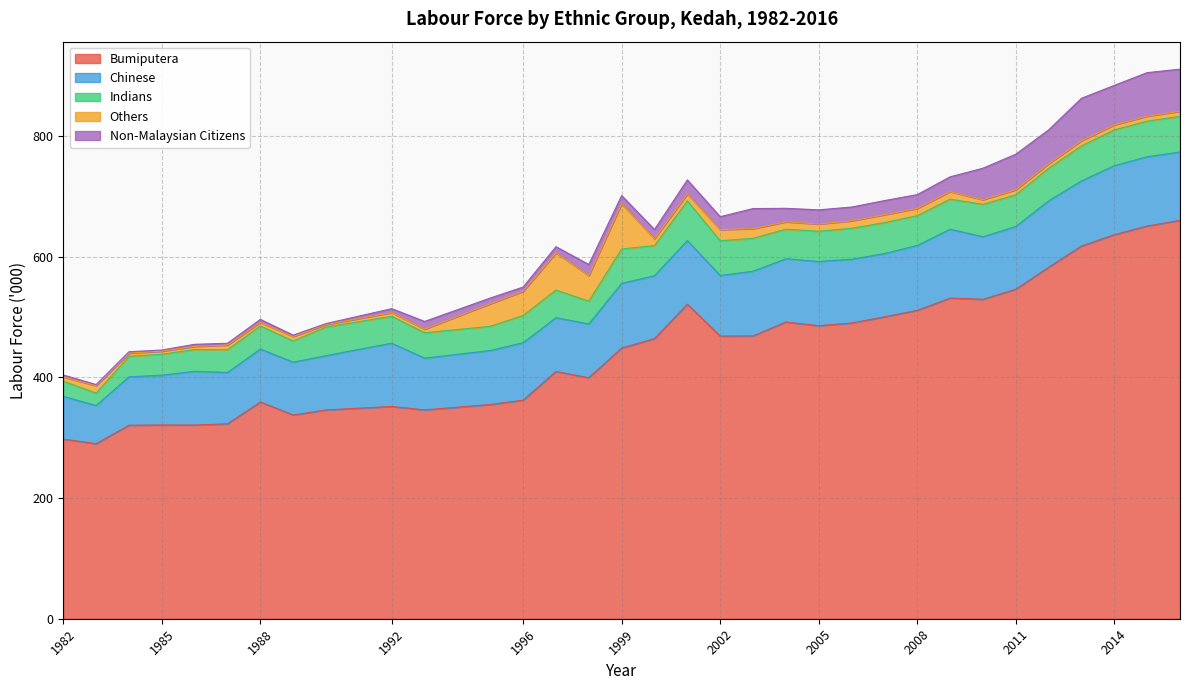

Is it true that Chinese equals 40.4 at 2001?

False